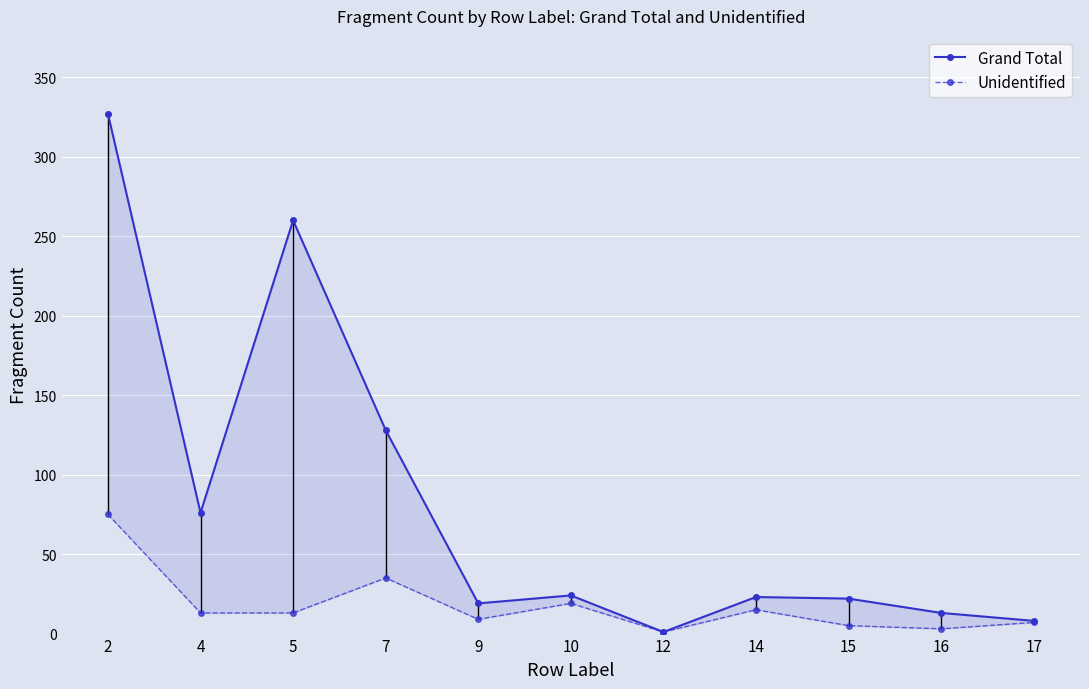

Is this an area chart (filled region under the line)?

No